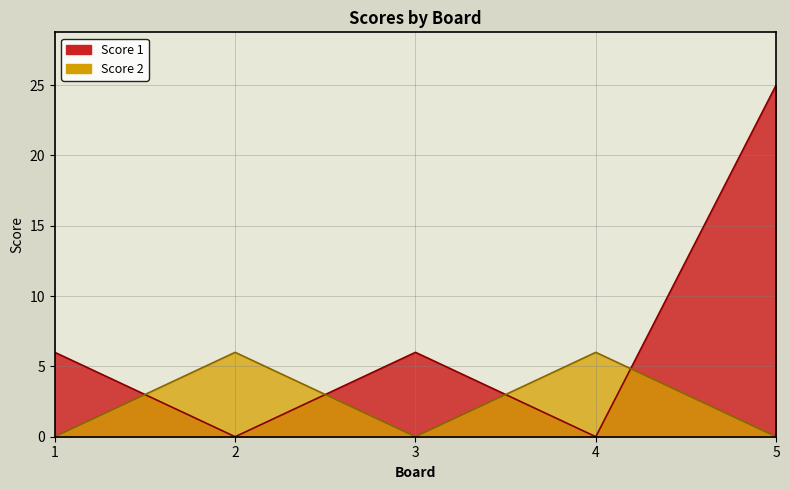

How many interior local valleys does the Score 2 series have?

1